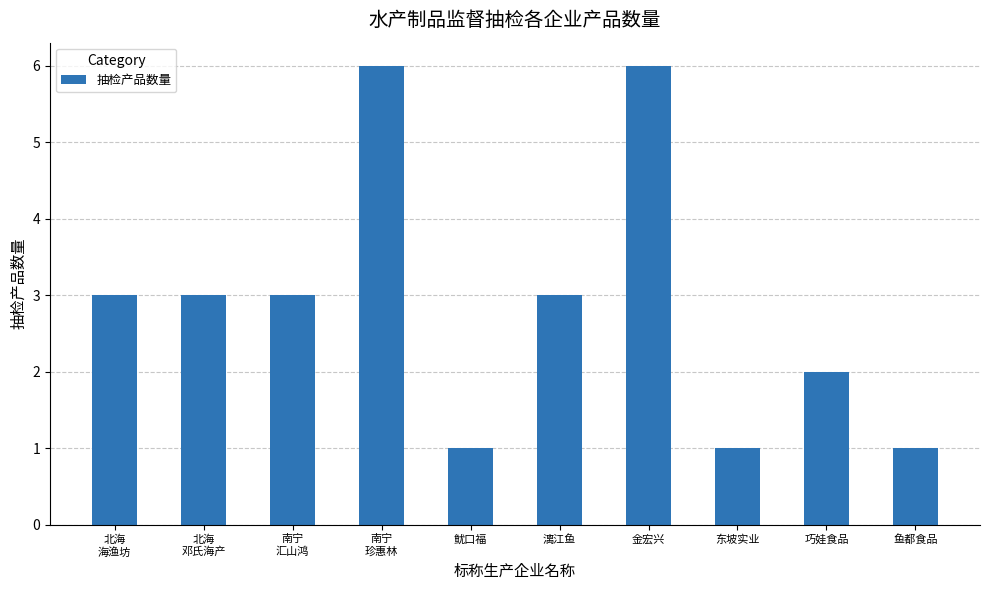

How many distinct data groups are displayed?

1